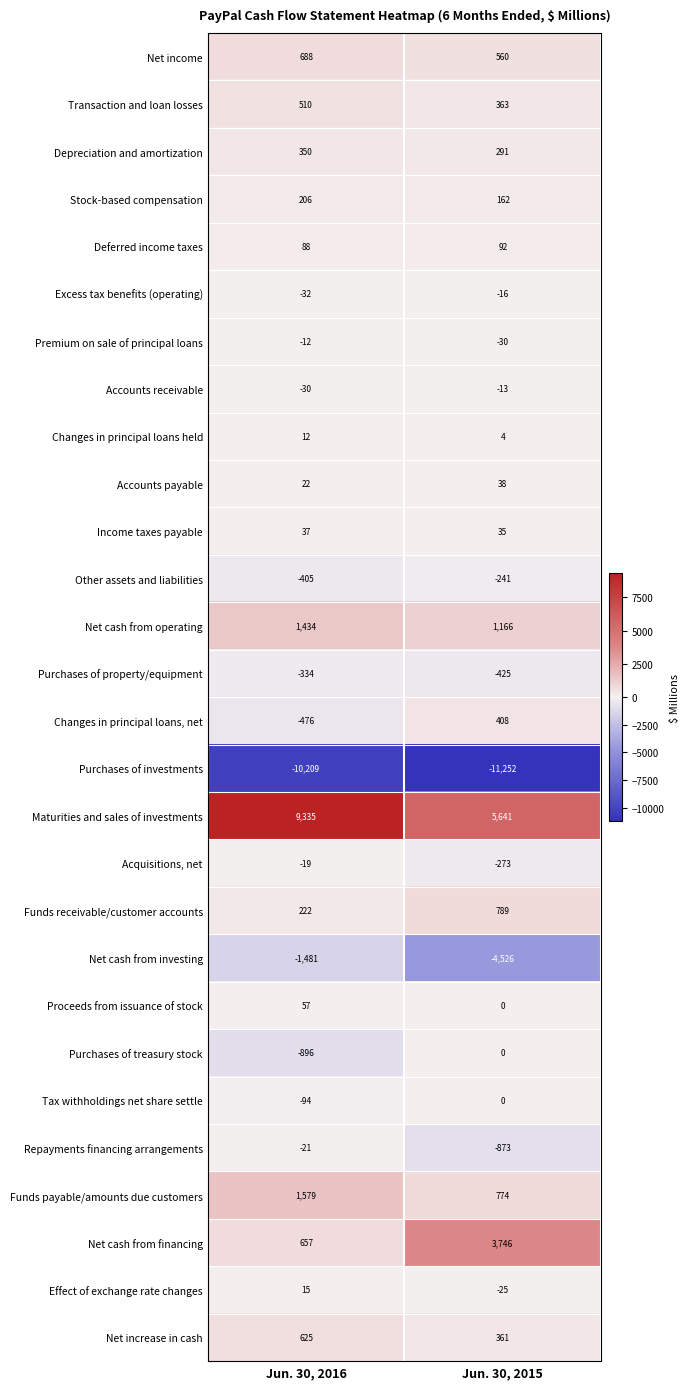

Between Jun. 30, 2016 and Jun. 30, 2015, which series saw the biggest shift?

Maturities and sales of investments